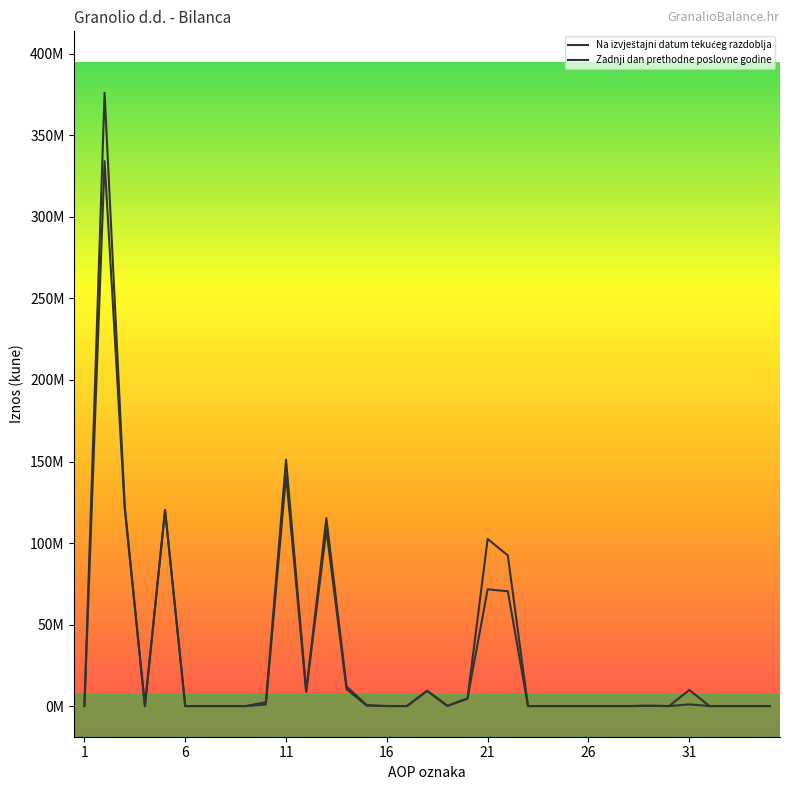

Does the chart have visible grid lines?

No